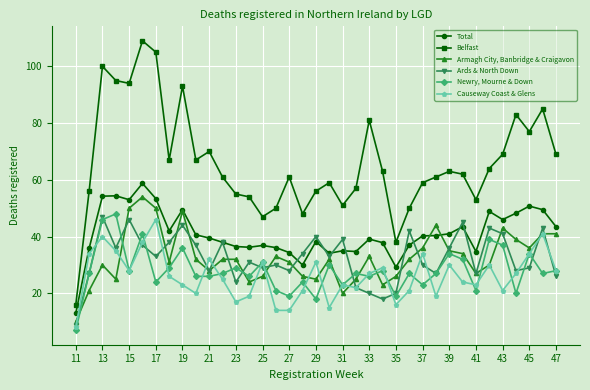

What is the difference between the maximum and second lowest values in the Belfast series?

71.0